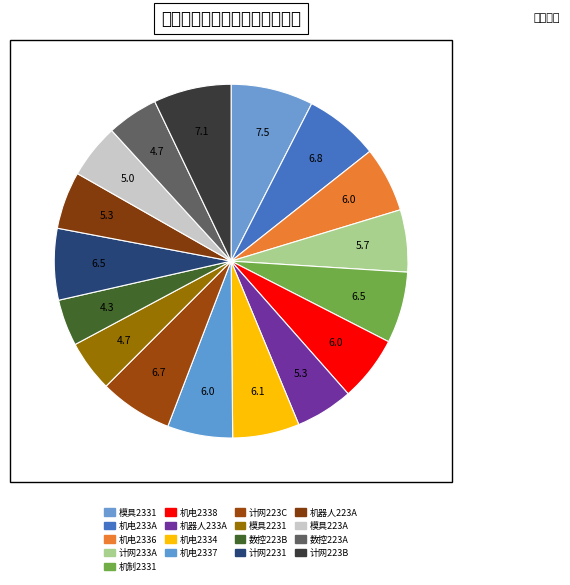

How many segments does this pie chart have?

17